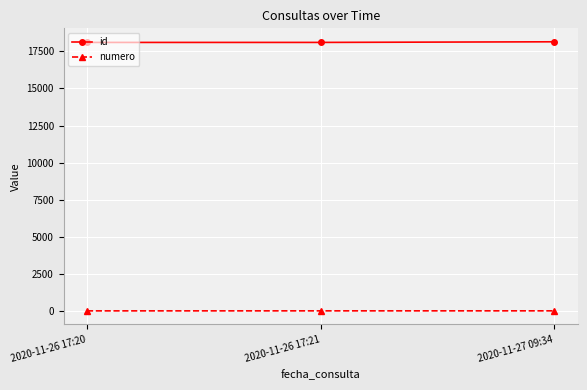

What is the label of the 2nd point from the right?

2020-11-26 17:21